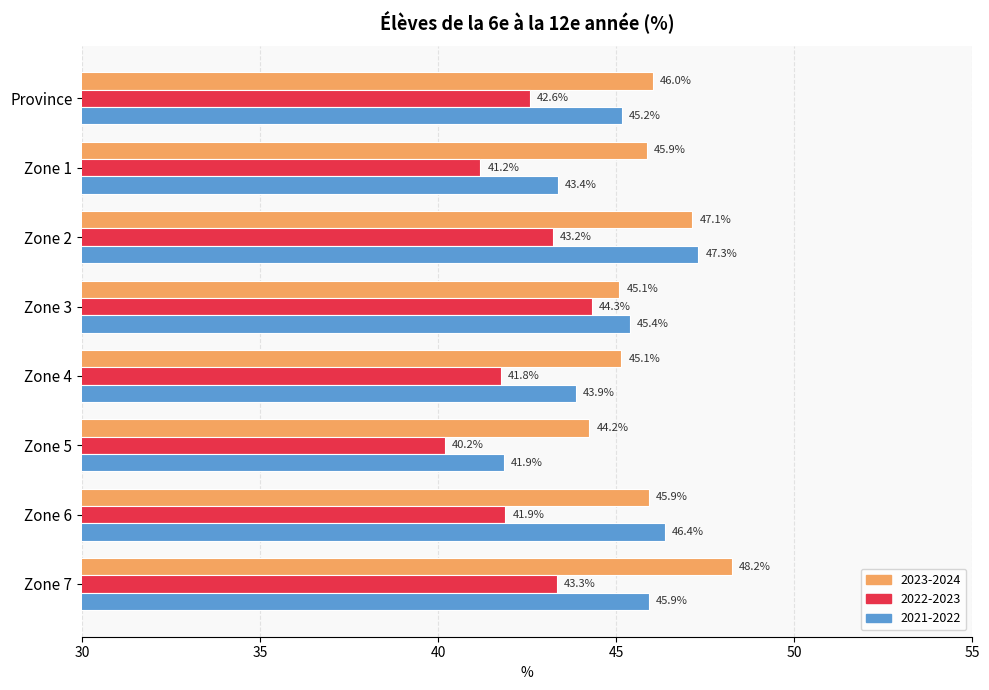

What is the difference between the second highest and minimum values in the 2021-2022 series?

4.5